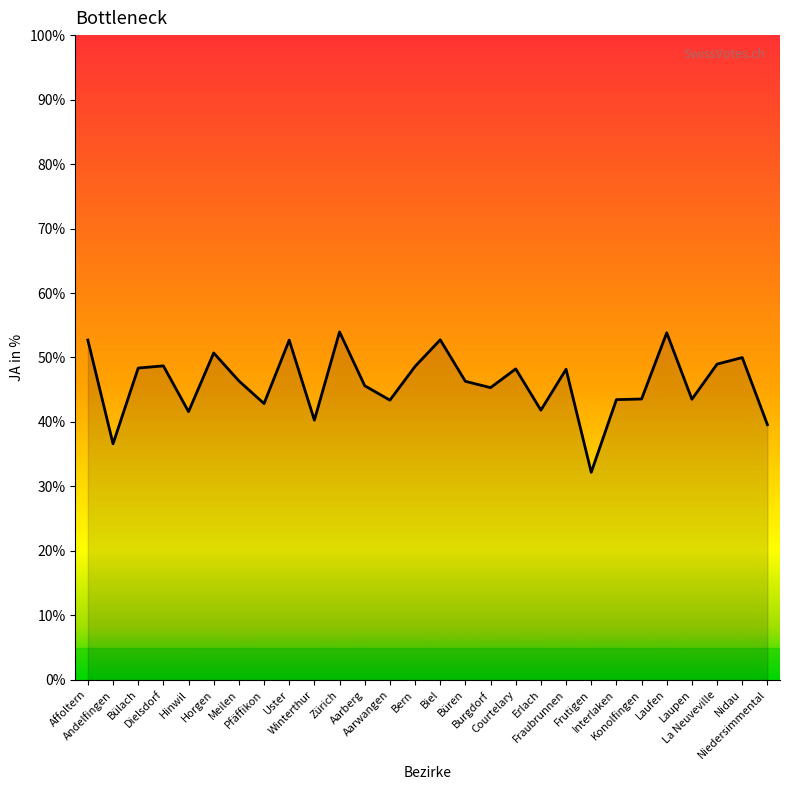

What is the maximum value shown in the chart?

54.0